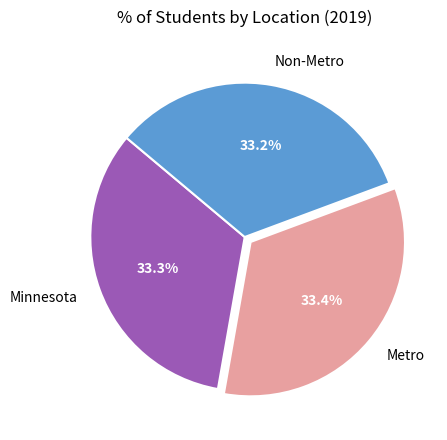

How many slices are in this pie chart?

3